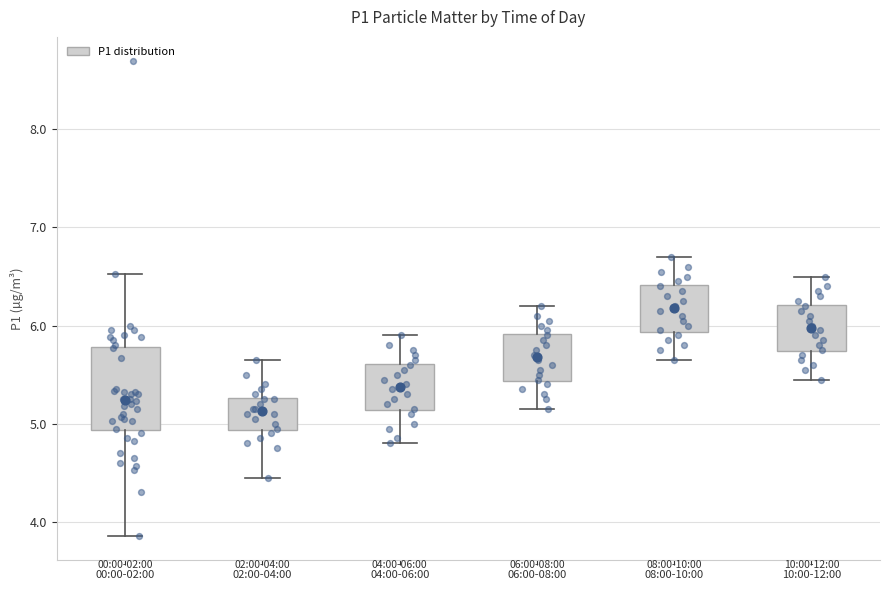

Comparing the boxes themselves (not the whiskers), which one is the tallest?

00:00-02:00